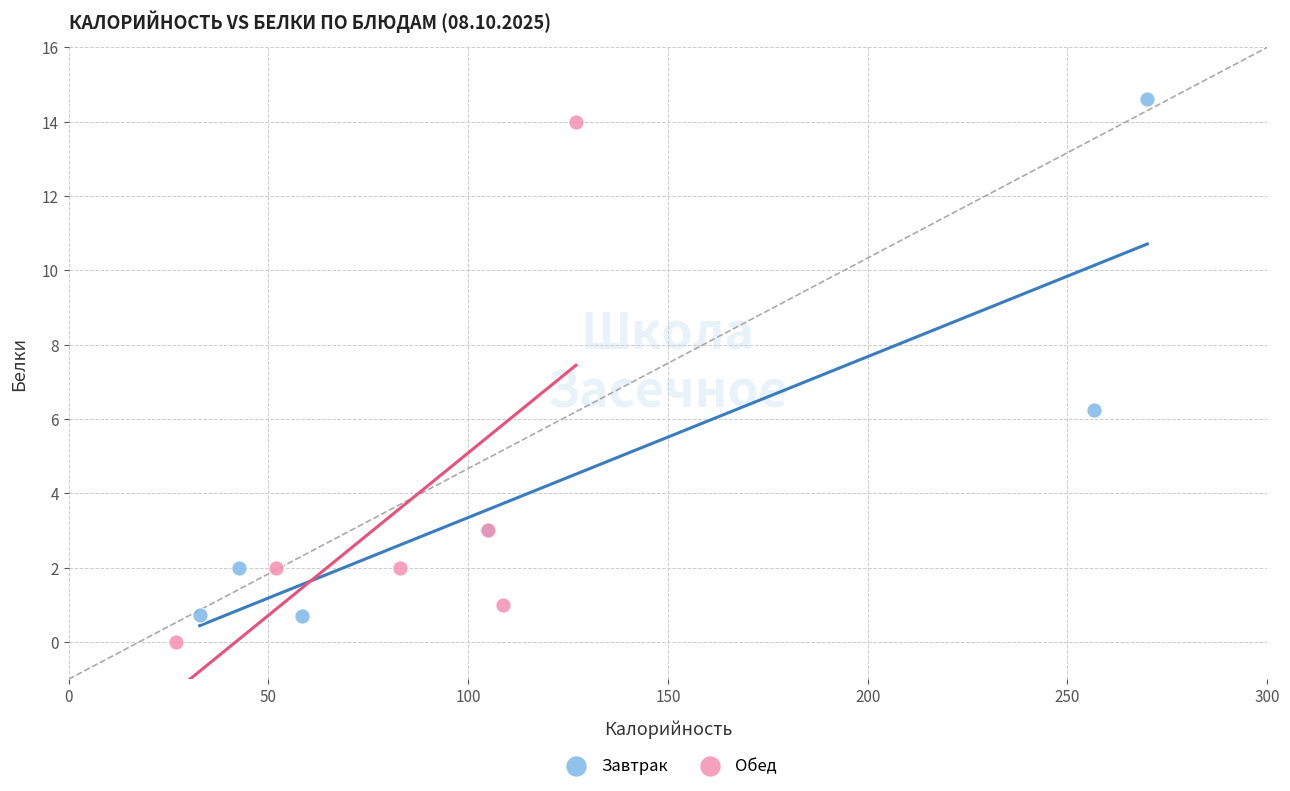

Which series reaches the maximum Y coordinate?

Завтрак